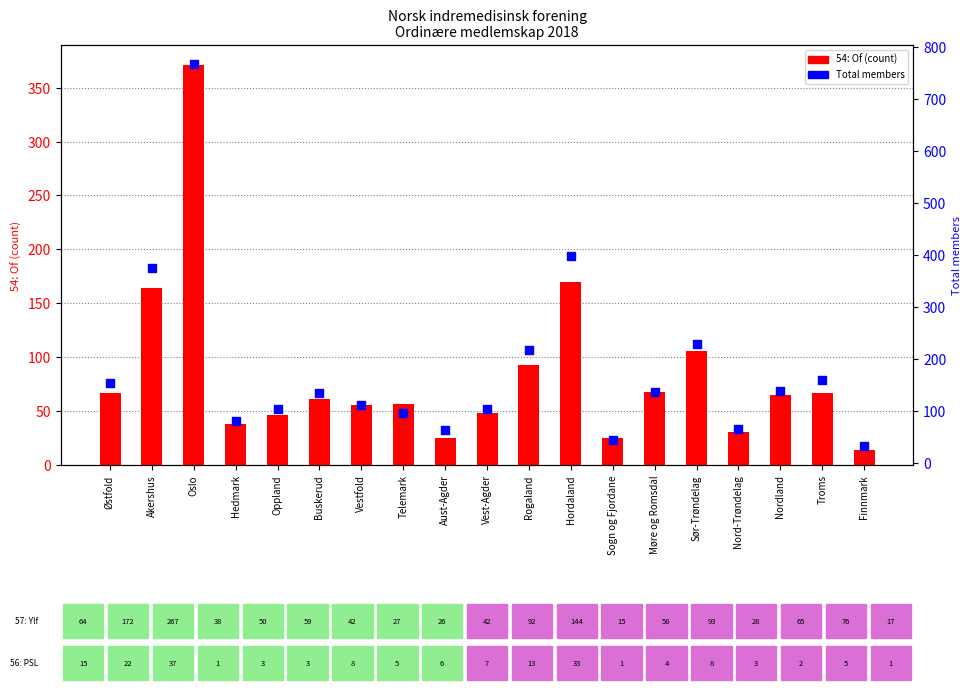

What are all the series names shown in the legend?

54: Of, Total